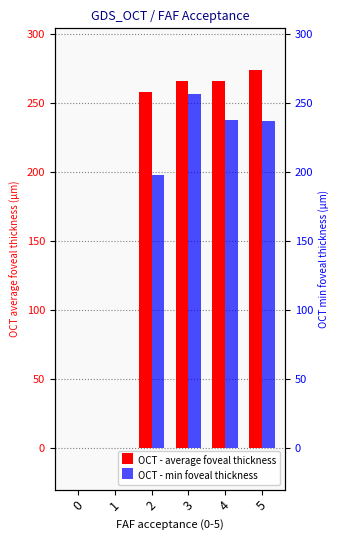

What is the spread (max minus min) of values at 5?

37.0